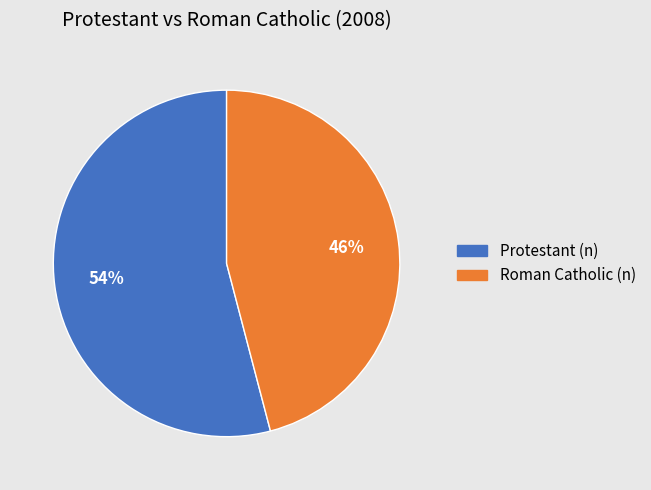

To the nearest percent, what is the combined percentage of Roman Catholic (n) and Protestant (n)?

100%